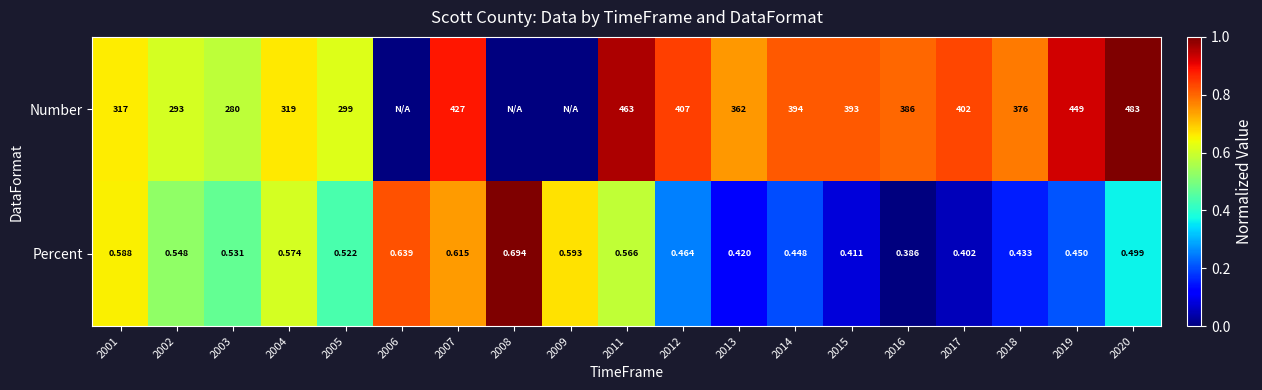

Which category has the highest value in the Percent series?

2008